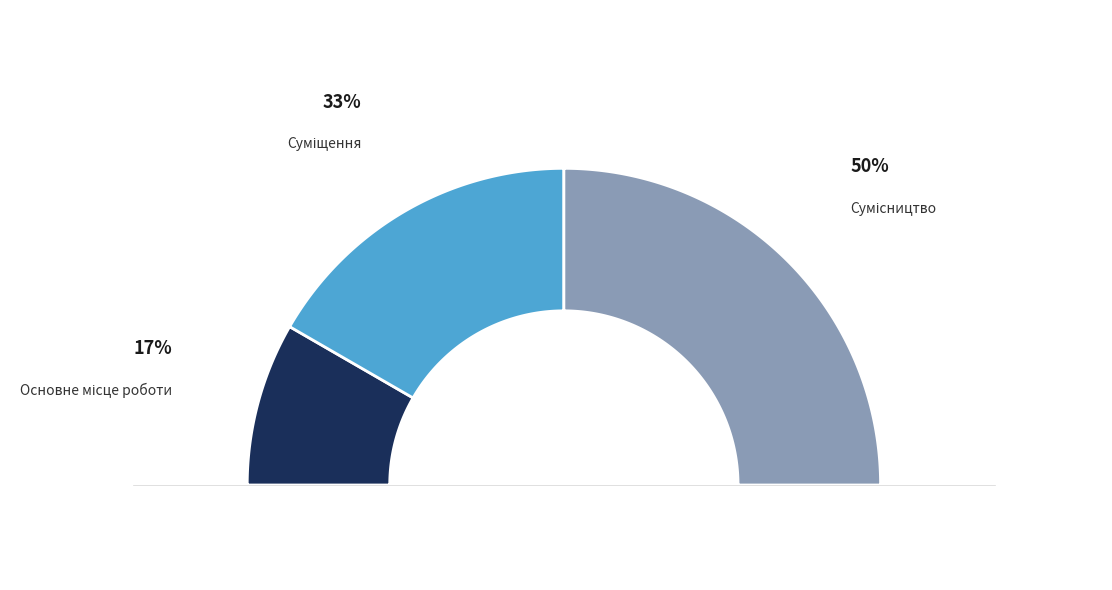

Does any single category account for the majority?

No